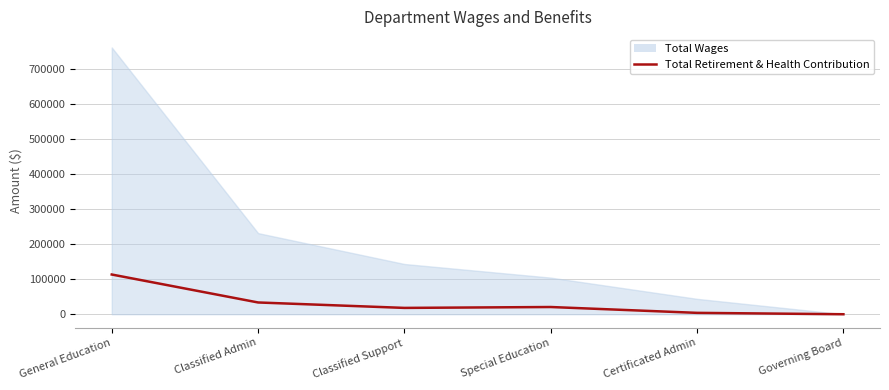

Is it true that the value at General Education is 113230?

True